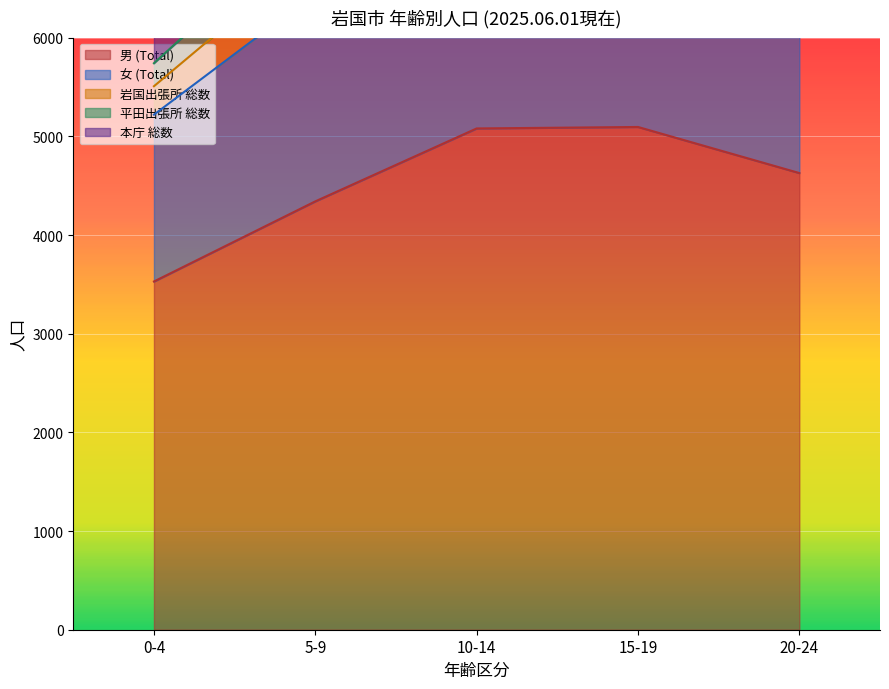

What is the maximum value for 男 (Total)?

5095